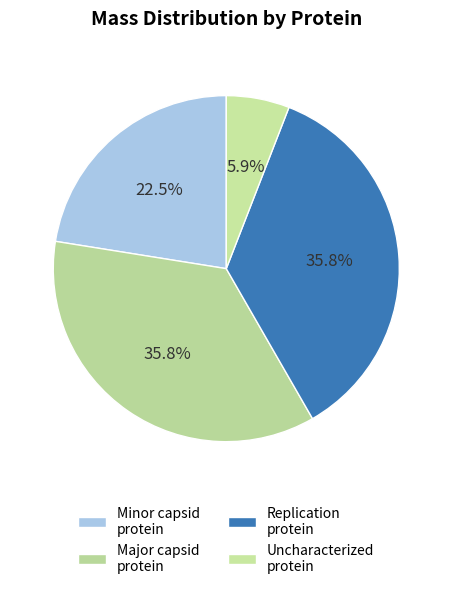

To the nearest percent, what is the combined percentage of Minor capsid protein and Replication protein?

58%